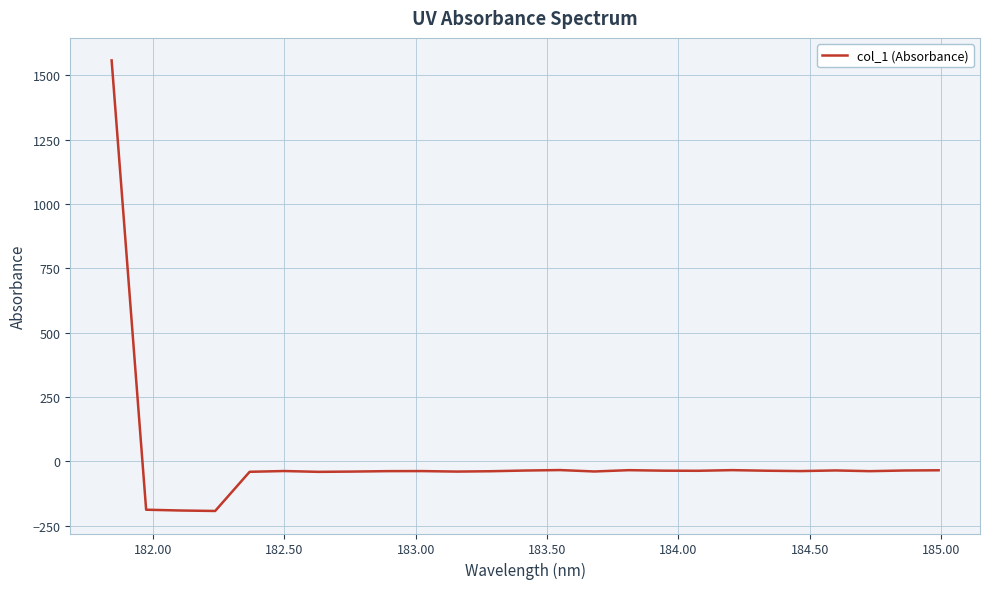

What is the smallest value displayed?

-193.5